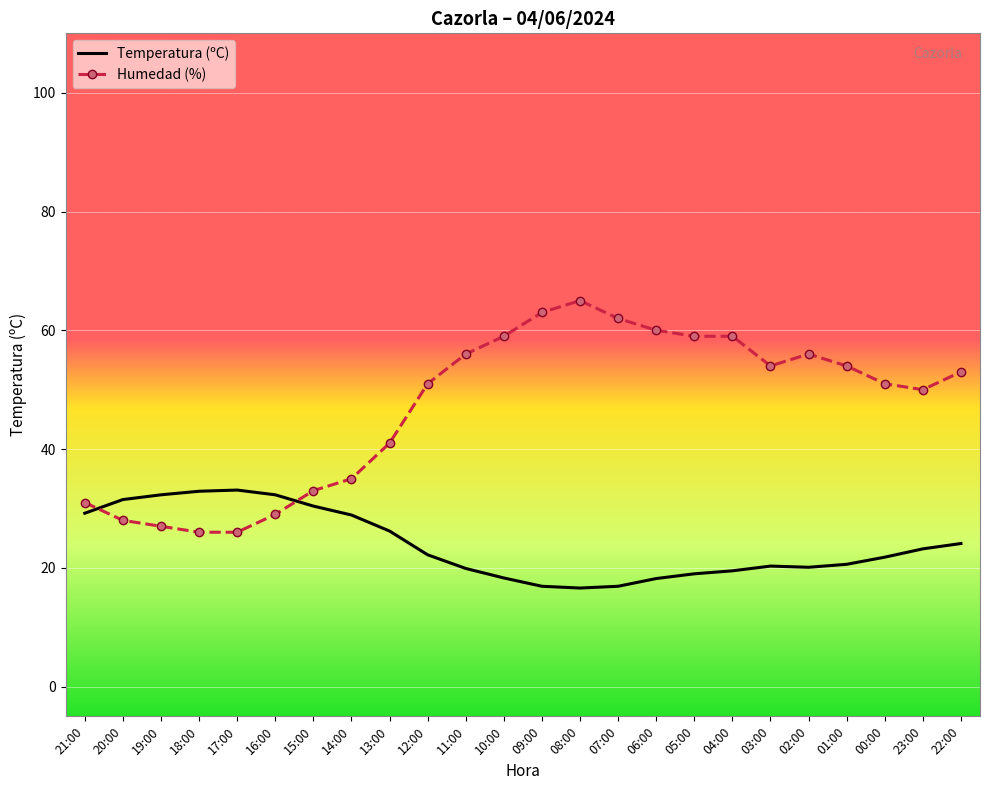

At which label does Temperatura (ºC) first exceed 22?

21:00